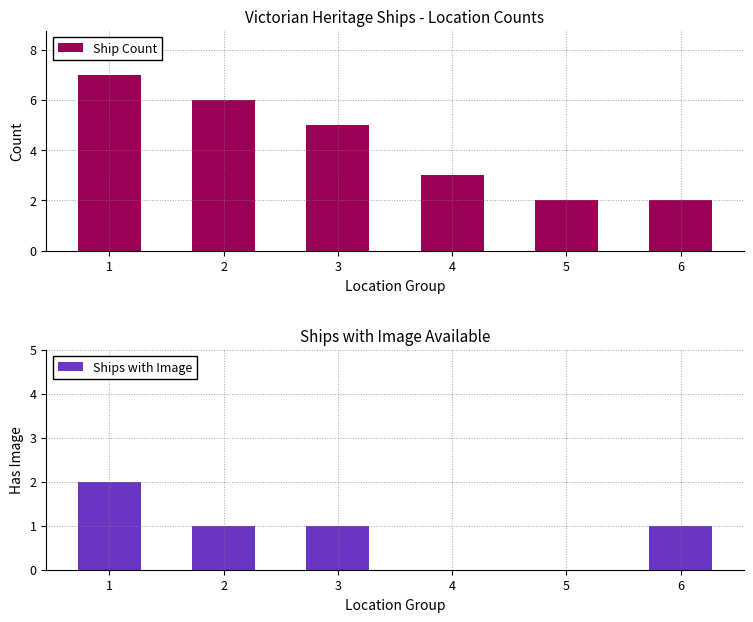

Read the Ship Count value at 6.

2